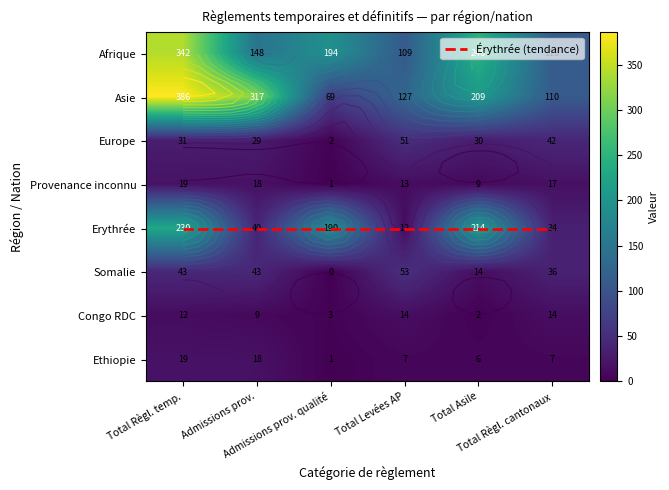

What is the spread (max minus min) of values at Total Asile?

244